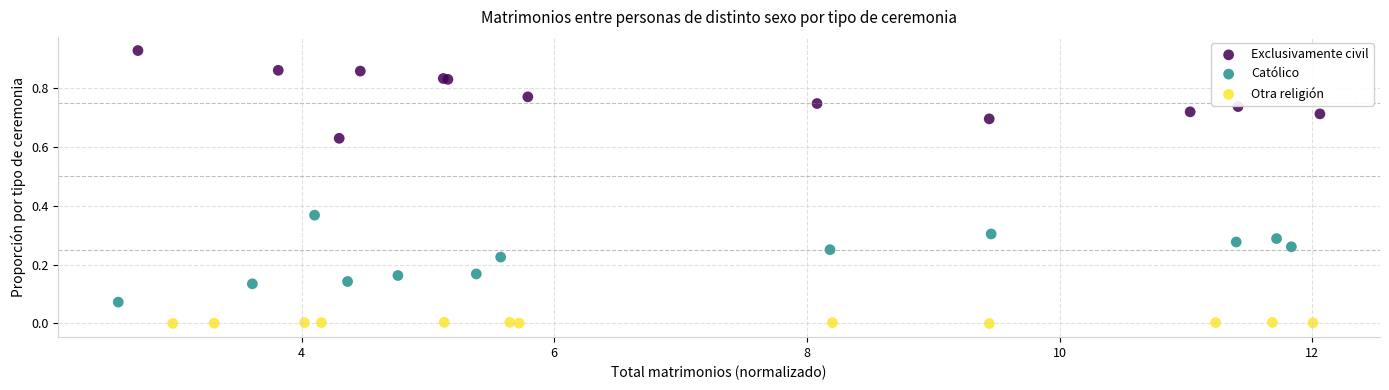

Which series contains the lowest Y value?

Otra religión